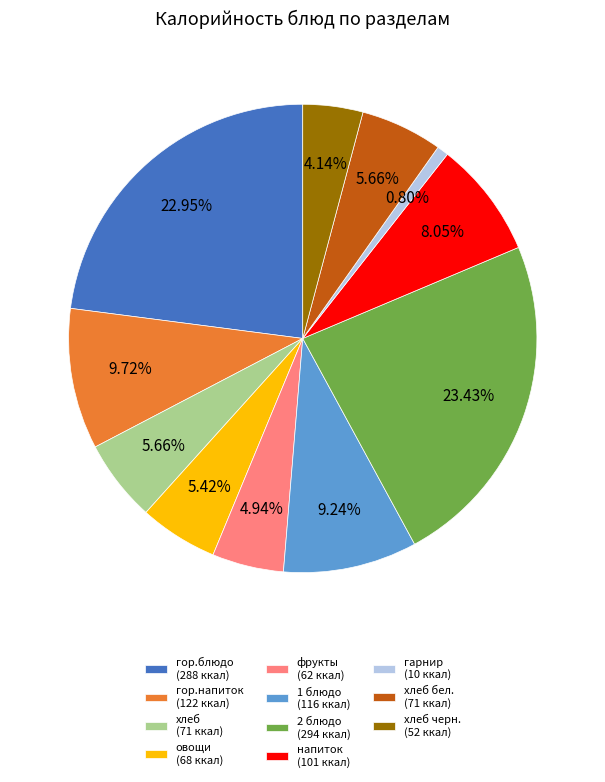

Does хлеб бел. (71 ккал) account for over 50% of the chart?

No